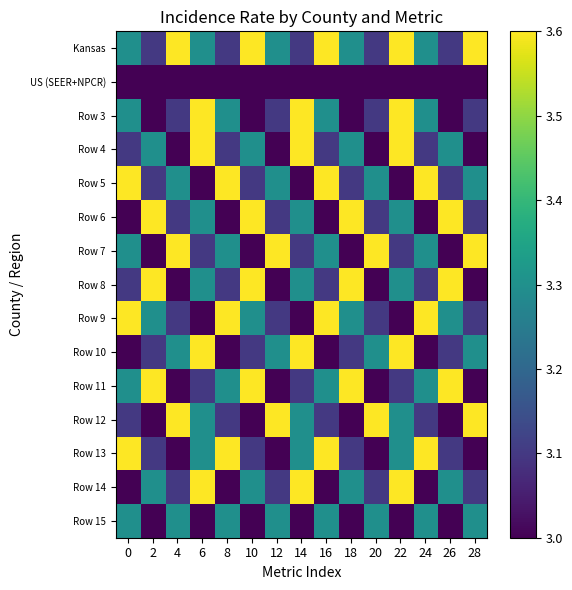

At how many categories does at least one series exceed 3?

15